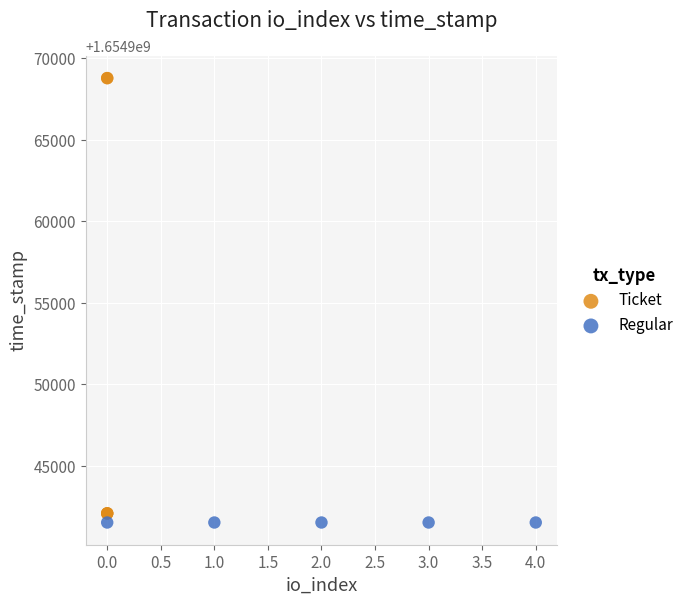

Which series reaches the maximum Y coordinate?

Ticket